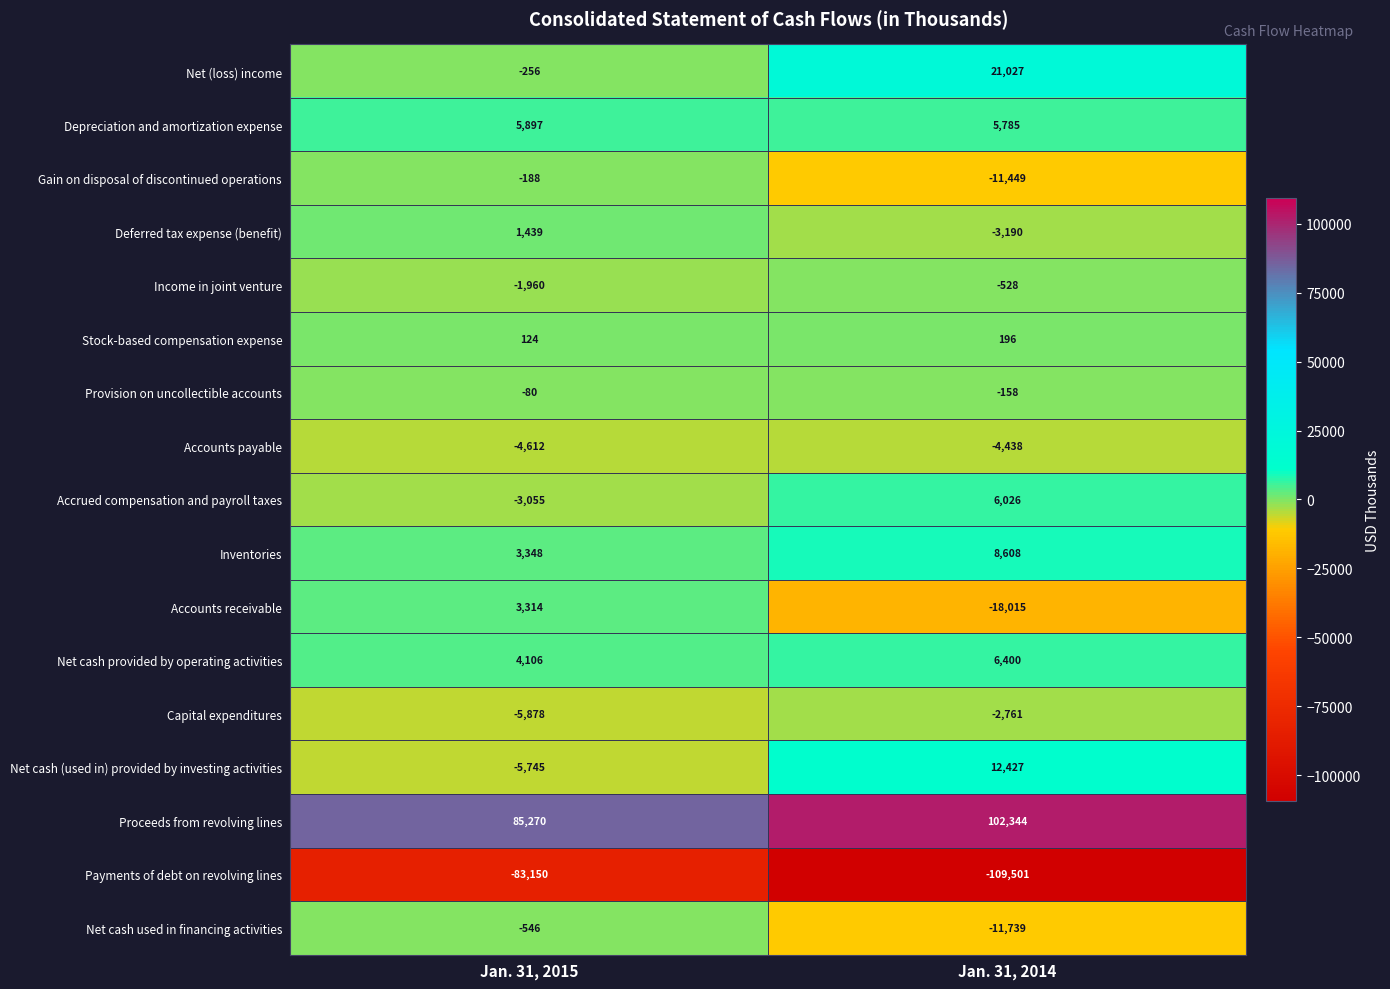

Which series has the widest spread of values?

Payments of debt on revolving lines